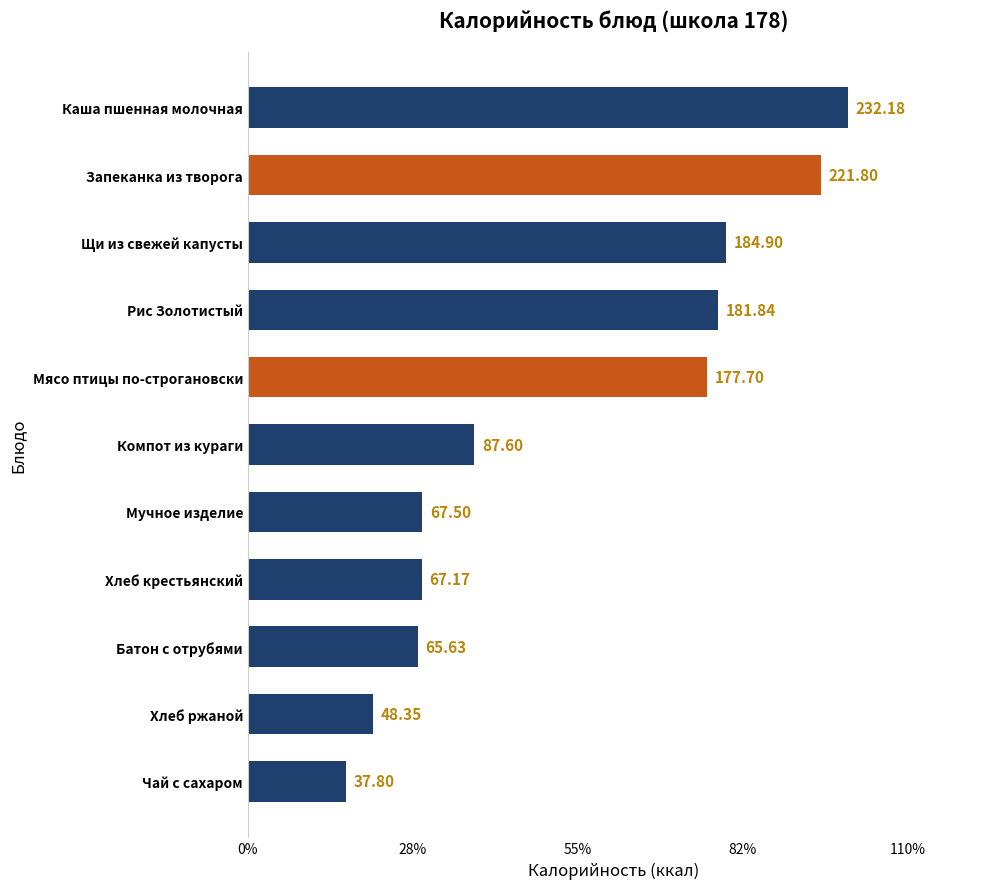

Where is the data nearest to the value 134?

Мясо птицы по-строгановски